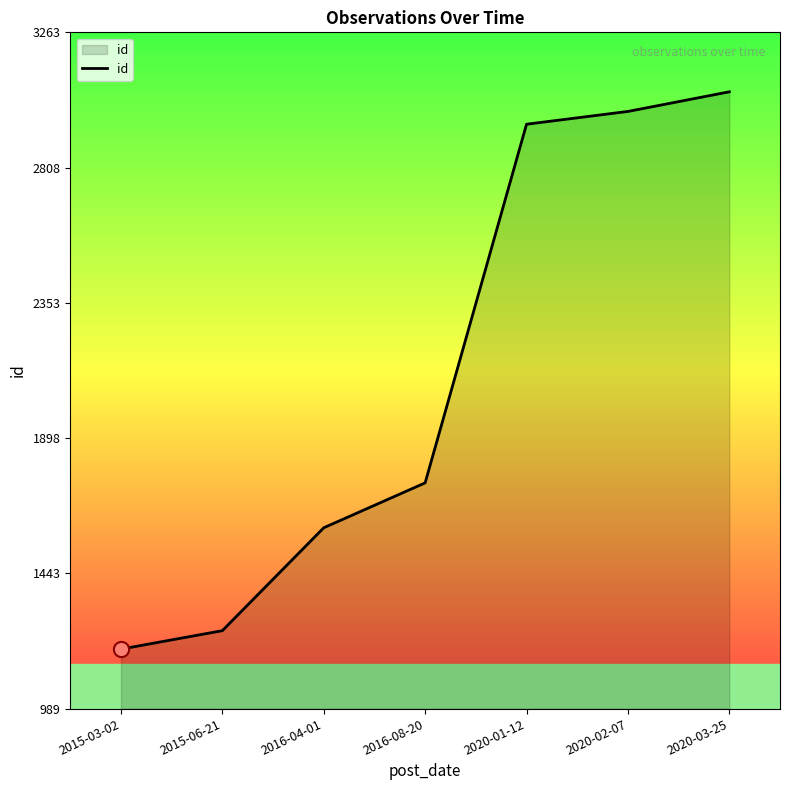

What is the change in value from 2016-04-01 to 2020-01-12?

+1357